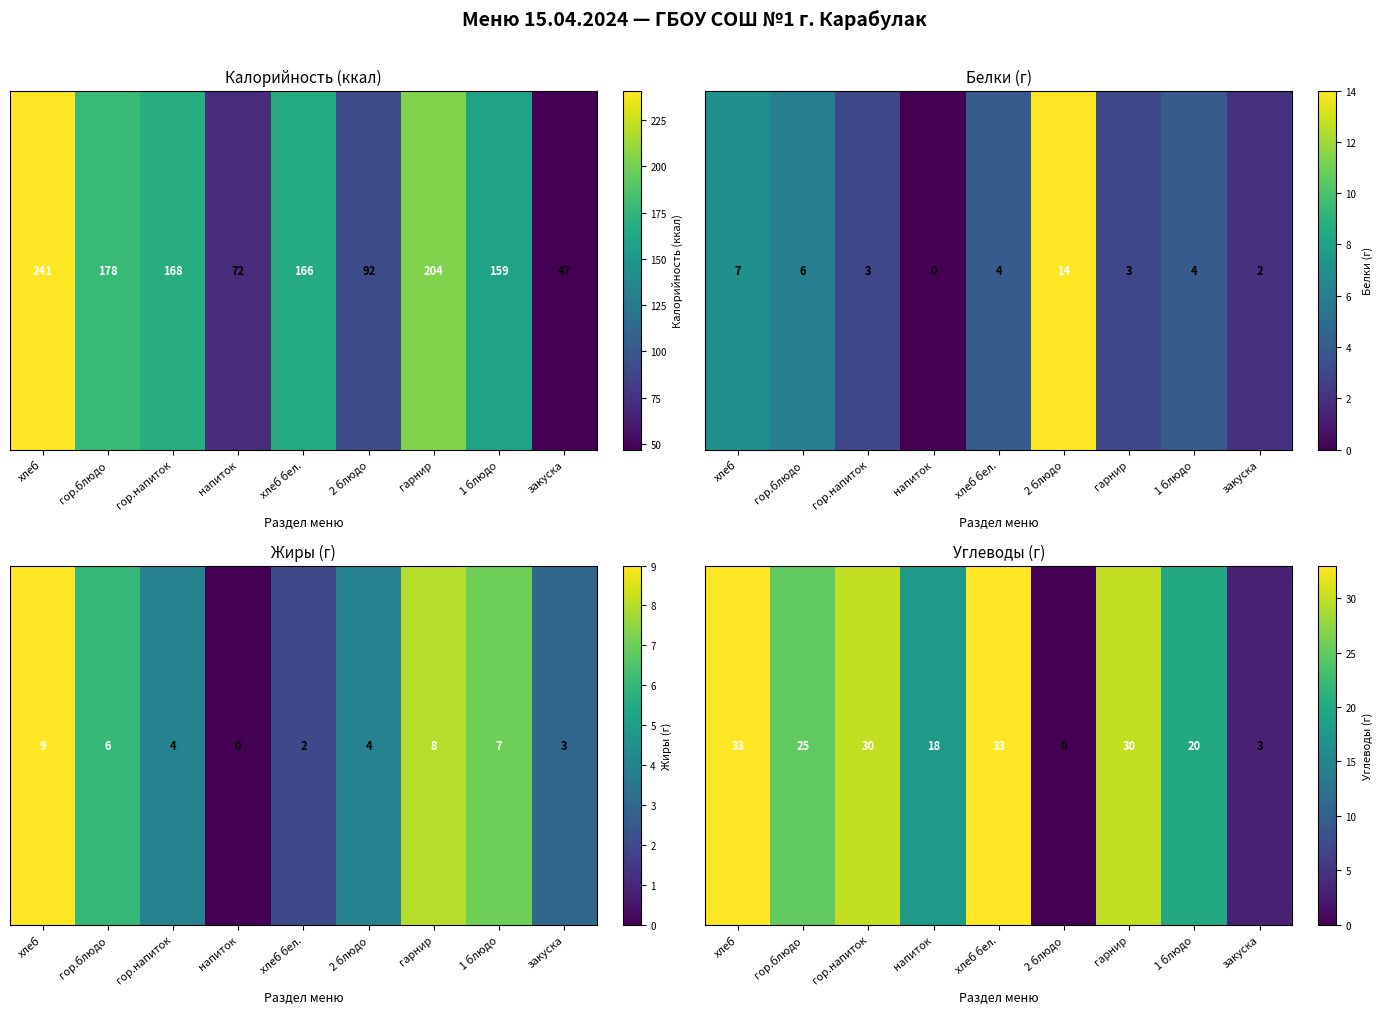

Which category has the highest value across all series?

хлеб